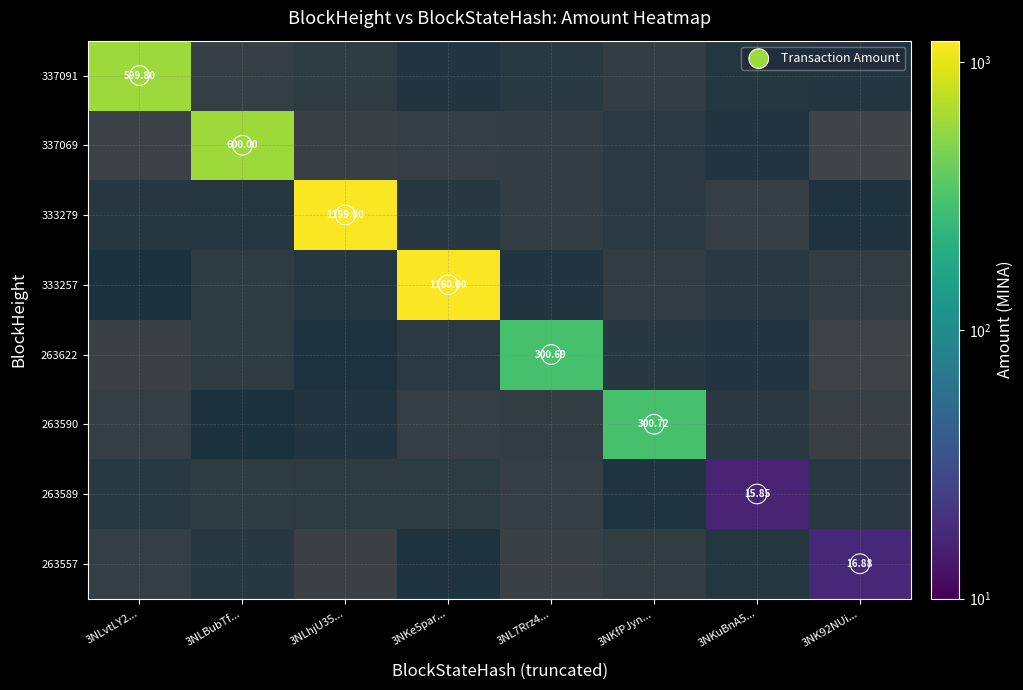

At how many categories does at least one series exceed 17?

6